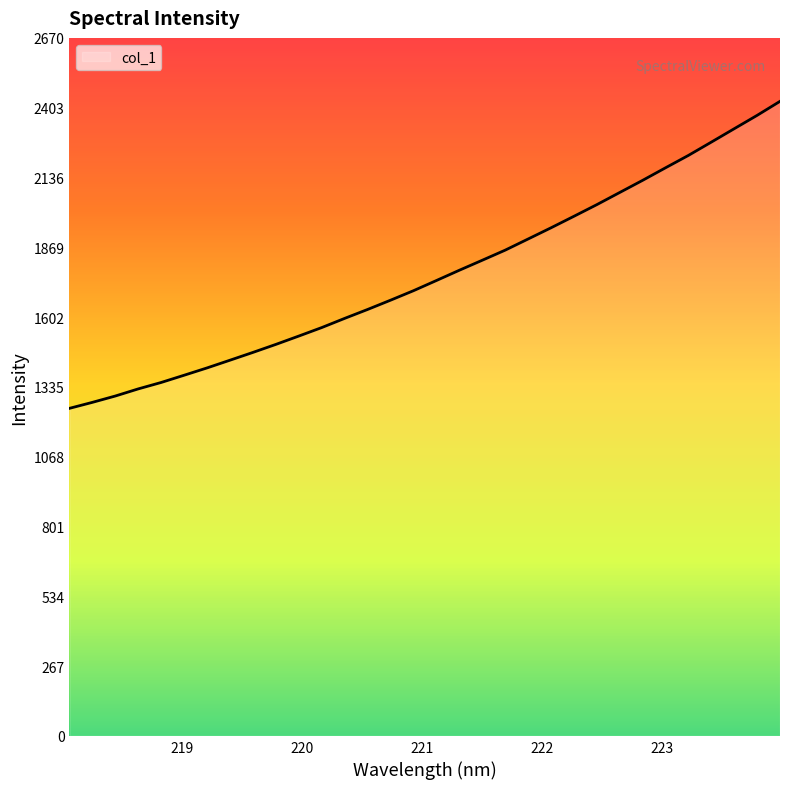

What is the maximum value shown in the chart?

2428.1